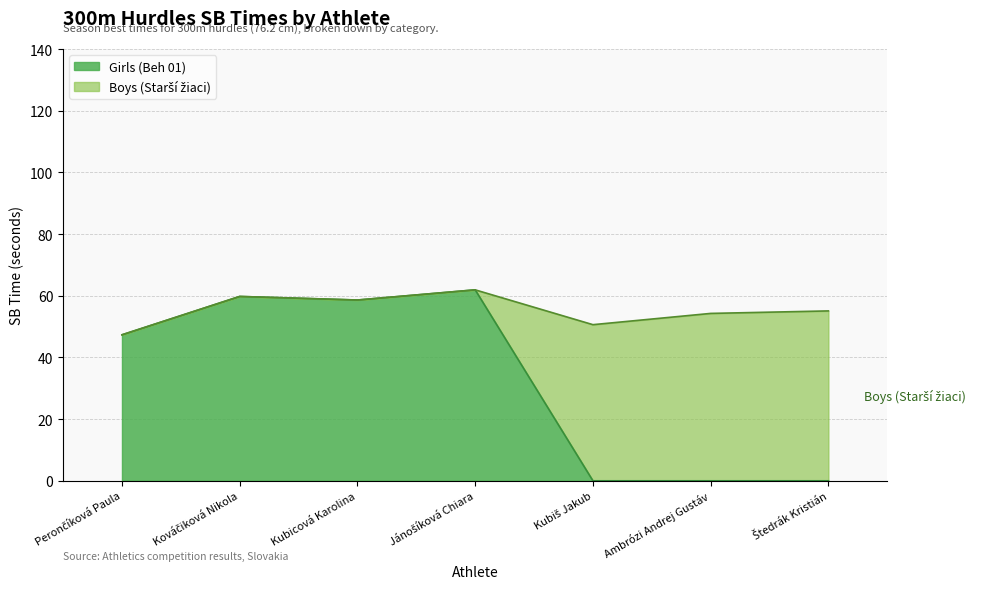

What is the average value?

32.5